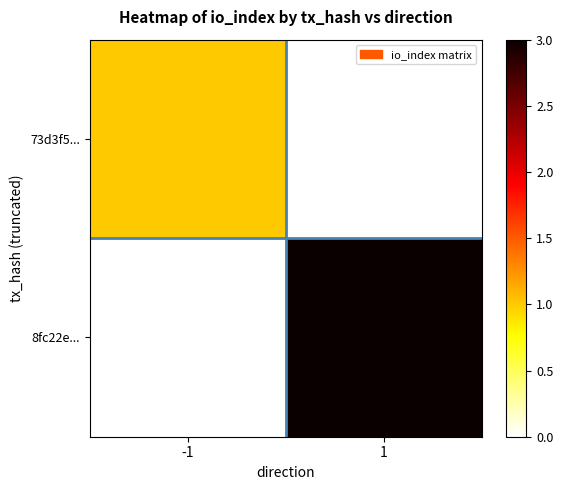

Which series changed the most between -1 and 1?

8fc22e...